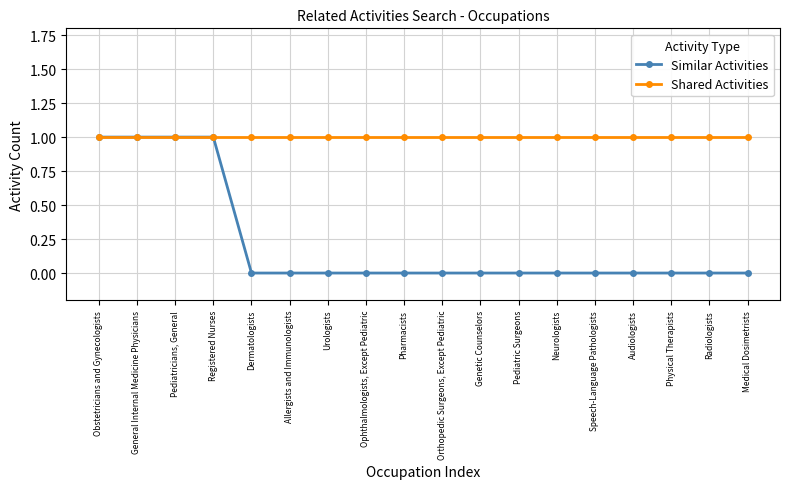

The value of Similar Activities at Urologists is 0. True or false?

True